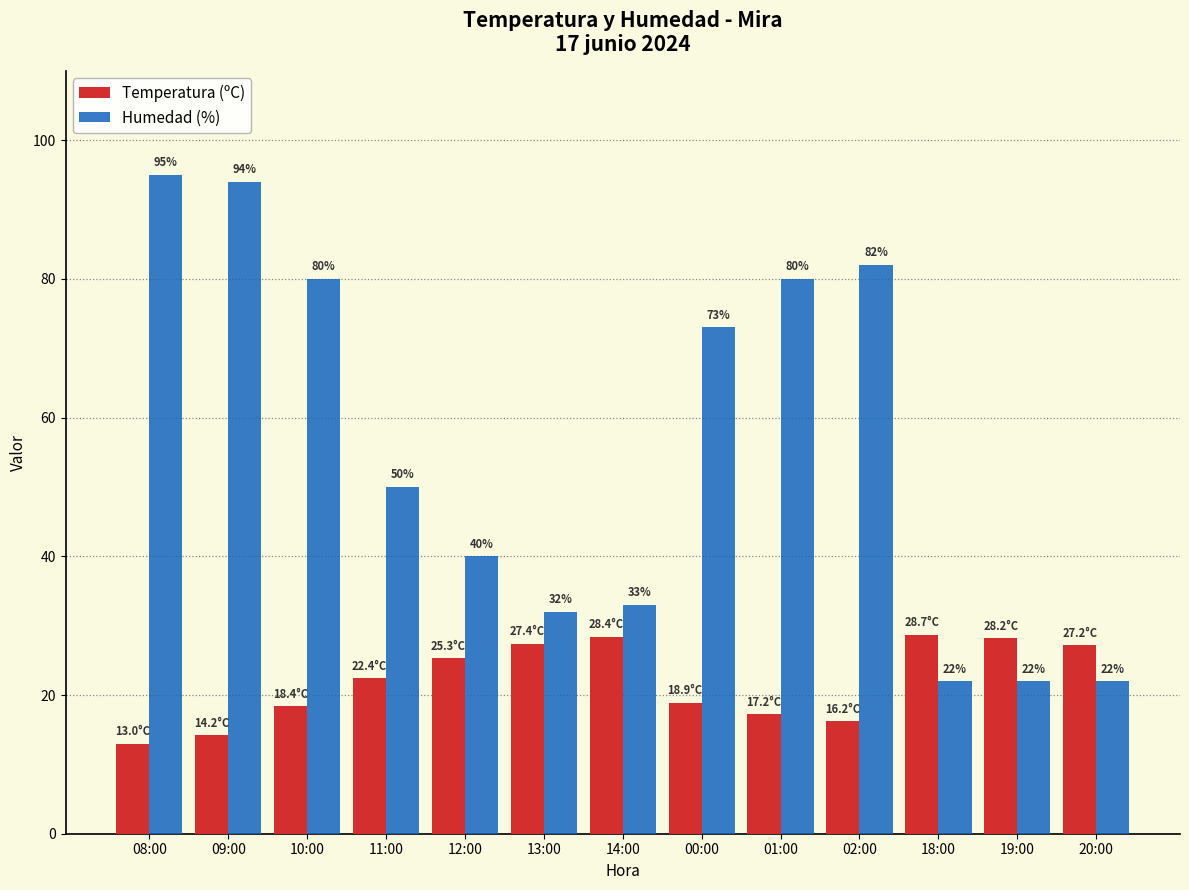

What is the minimum value for Temperatura (ºC)?

13.0